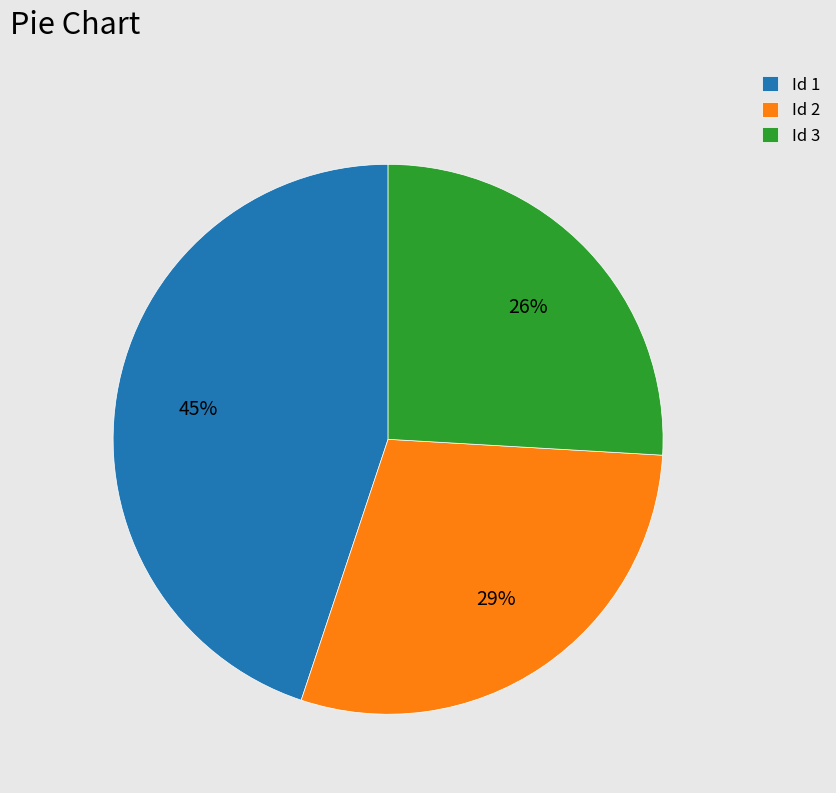

Which category has the biggest portion of the pie?

Id 1